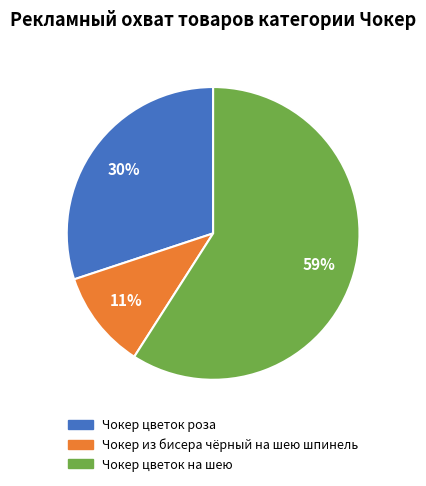

How many segments does this pie chart have?

3